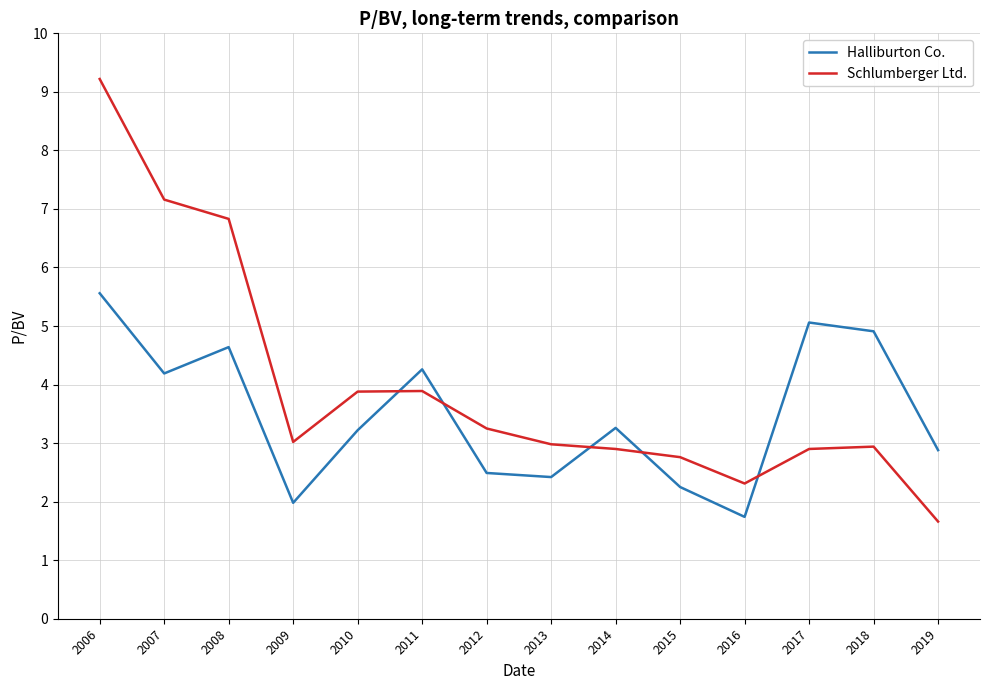

What is the total value across all series at 2010?

7.1